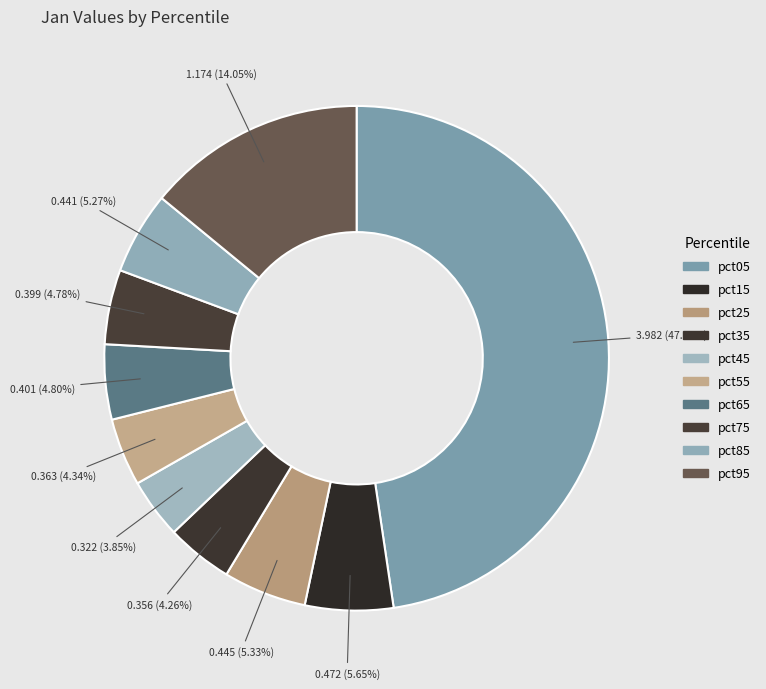

To the nearest percent, what percentage of the pie is pct85?

5%